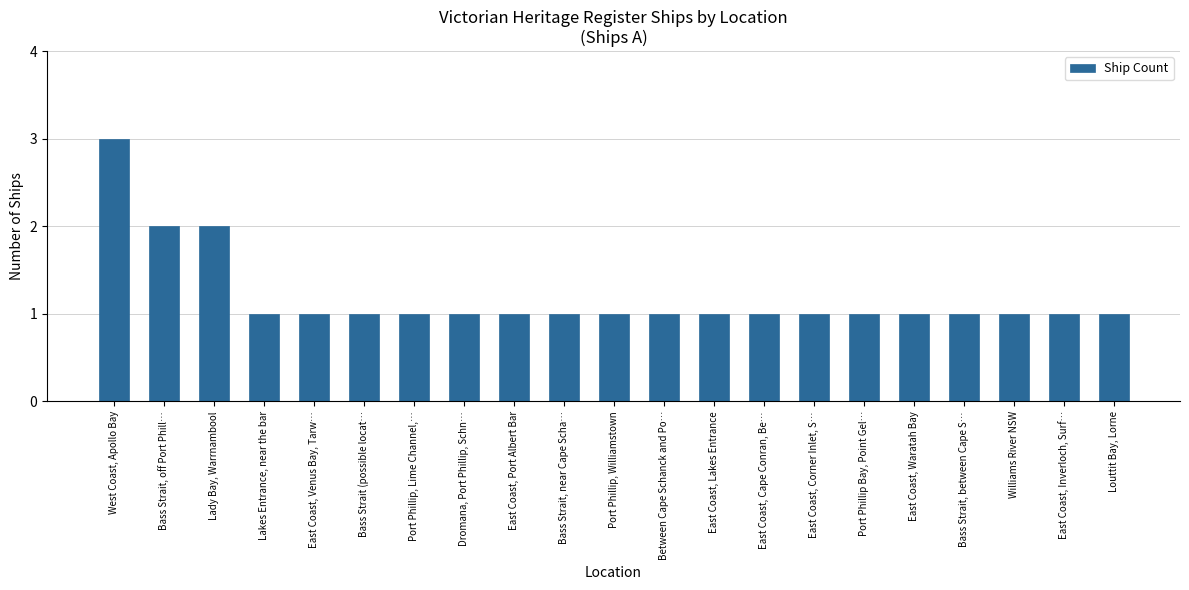

Approximately how many times larger is the value at East Coast, Port Albert Bar compared to Port Phillip, Lime Channel,…?

1.0